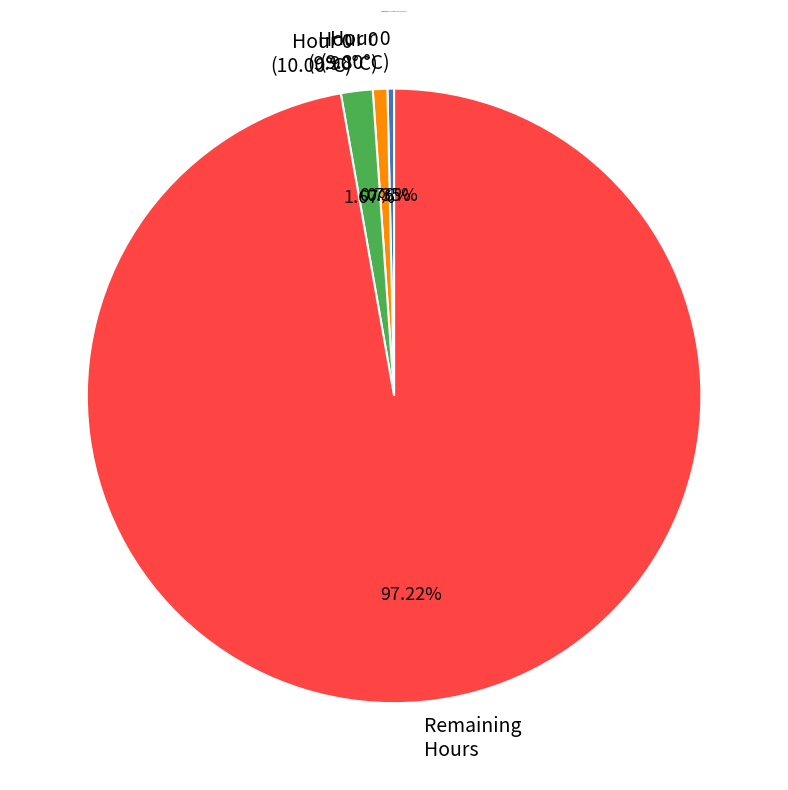

What is the largest slice in the pie chart?

Remaining Hours